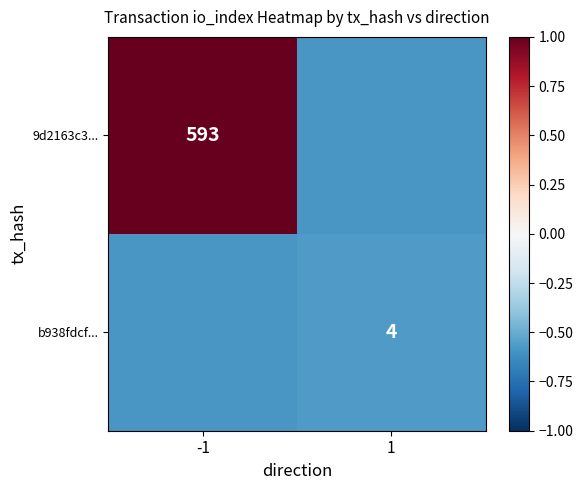

How many distinct data groups are displayed?

2